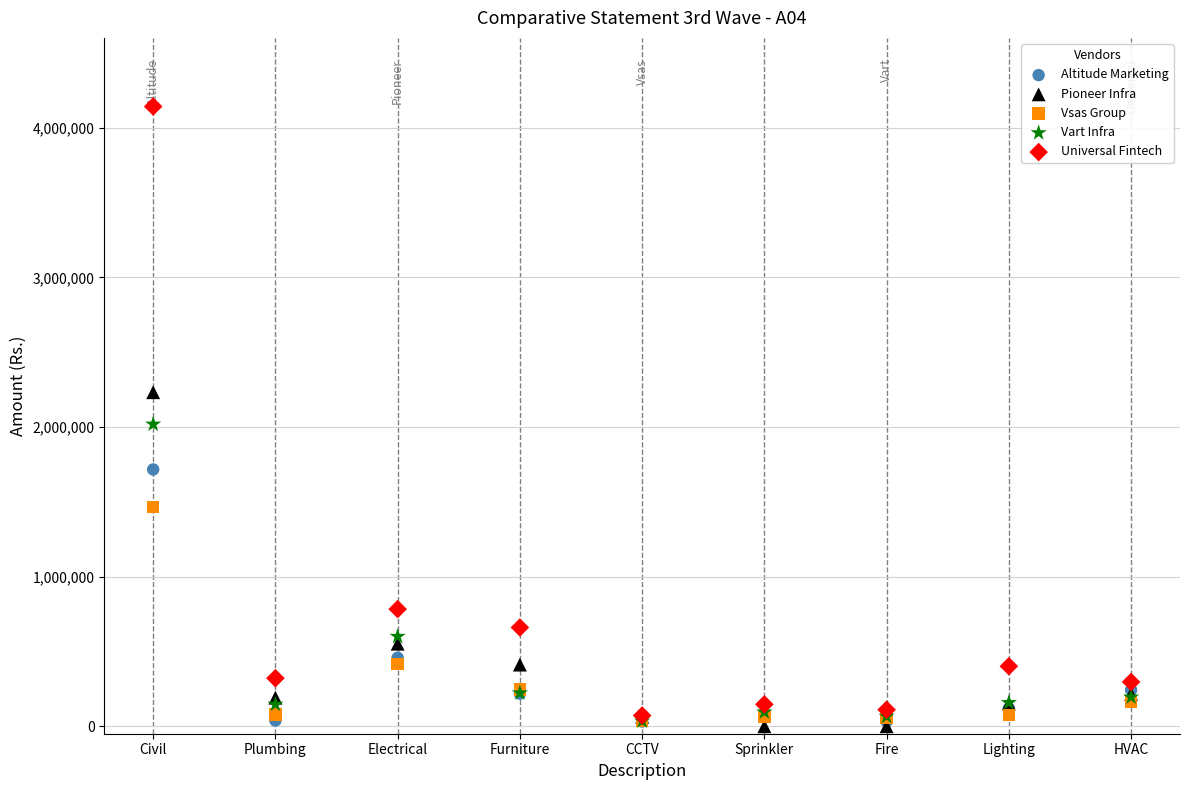

In the Altitude Marketing series, what Y value is closest to 873842?

457581.0